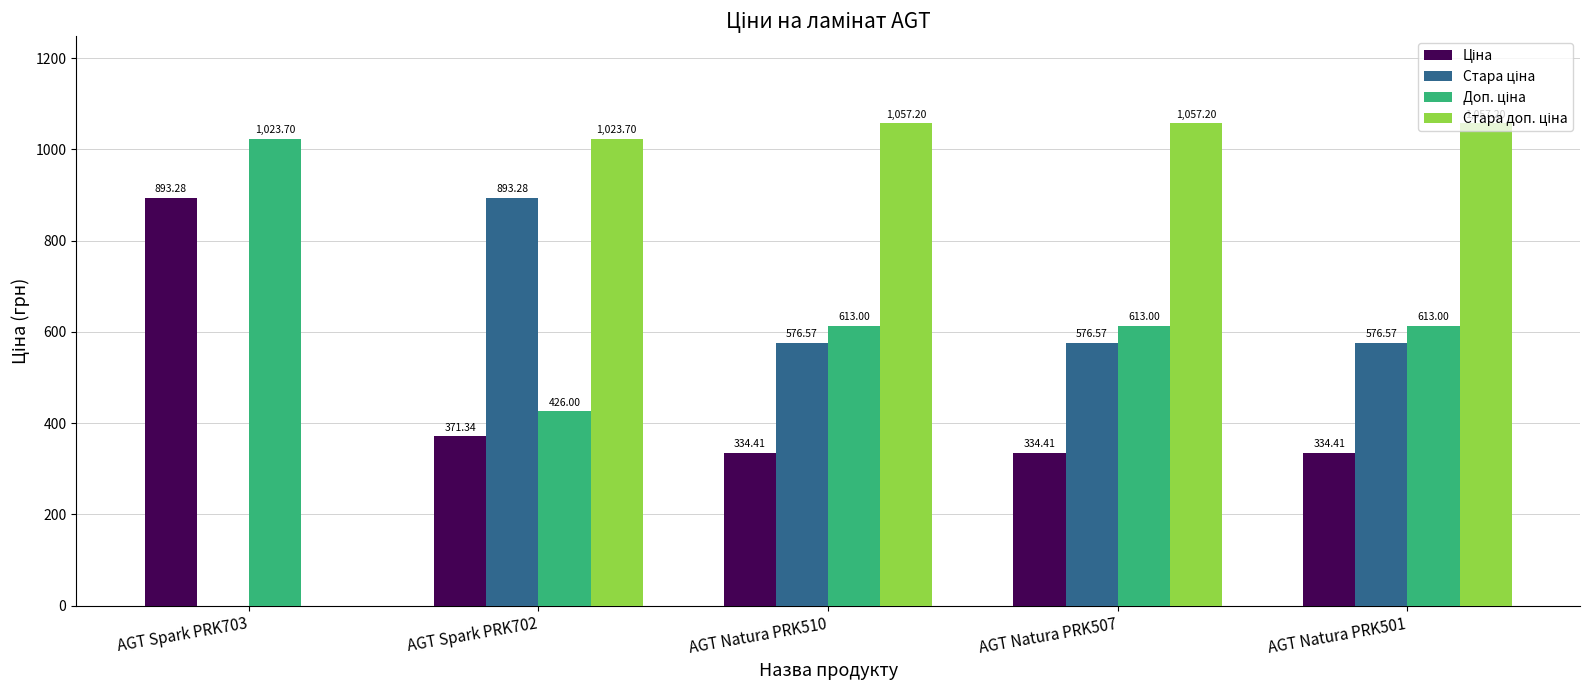

How many data points does each series have?

5